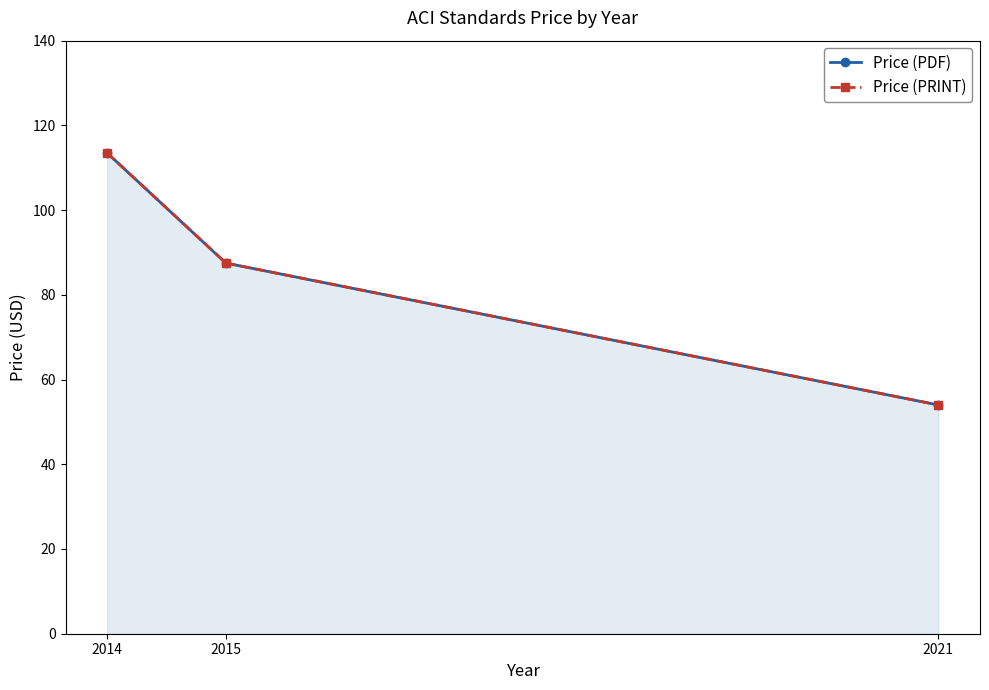

Reading left to right, transcribe all the data shown in this chart.

Price (PDF): 2014=113.5	2015=87.5	2021=54.0
Price (PRINT): 2014=113.5	2015=87.5	2021=54.0